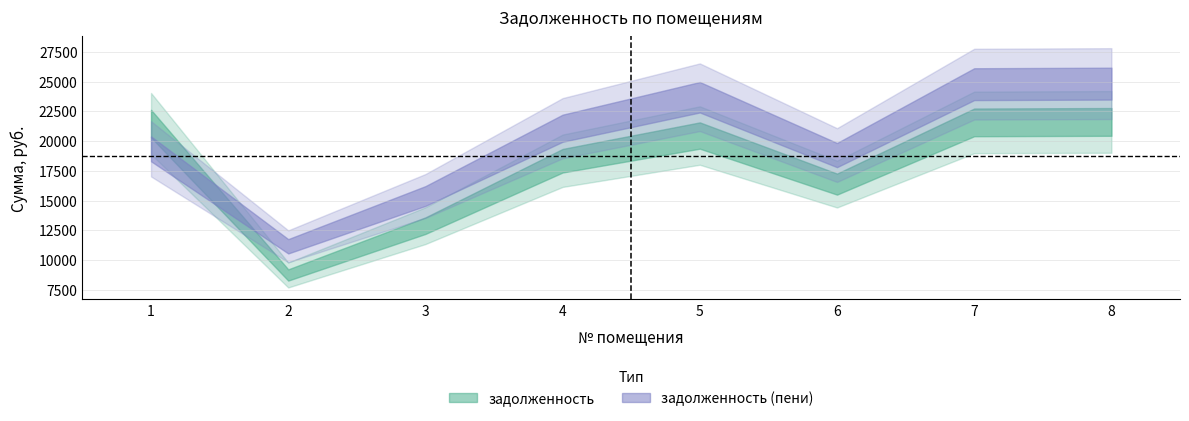

List the series in order of their overall mean, lowest first.

задолженность, задолженность (пени)